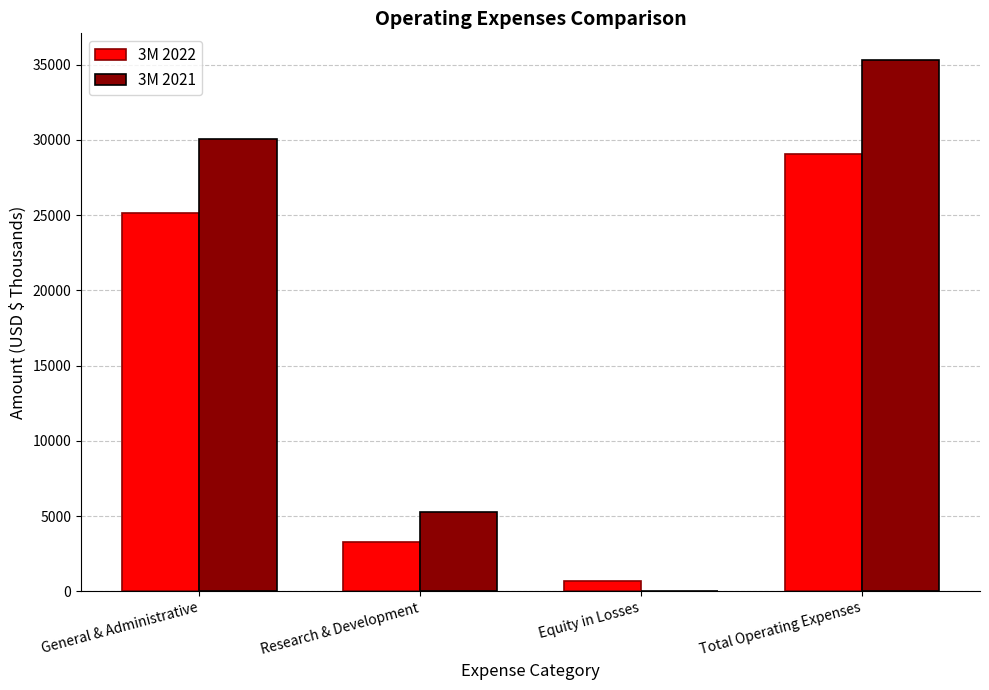

What is the sum of all 3M 2021 values?

70628